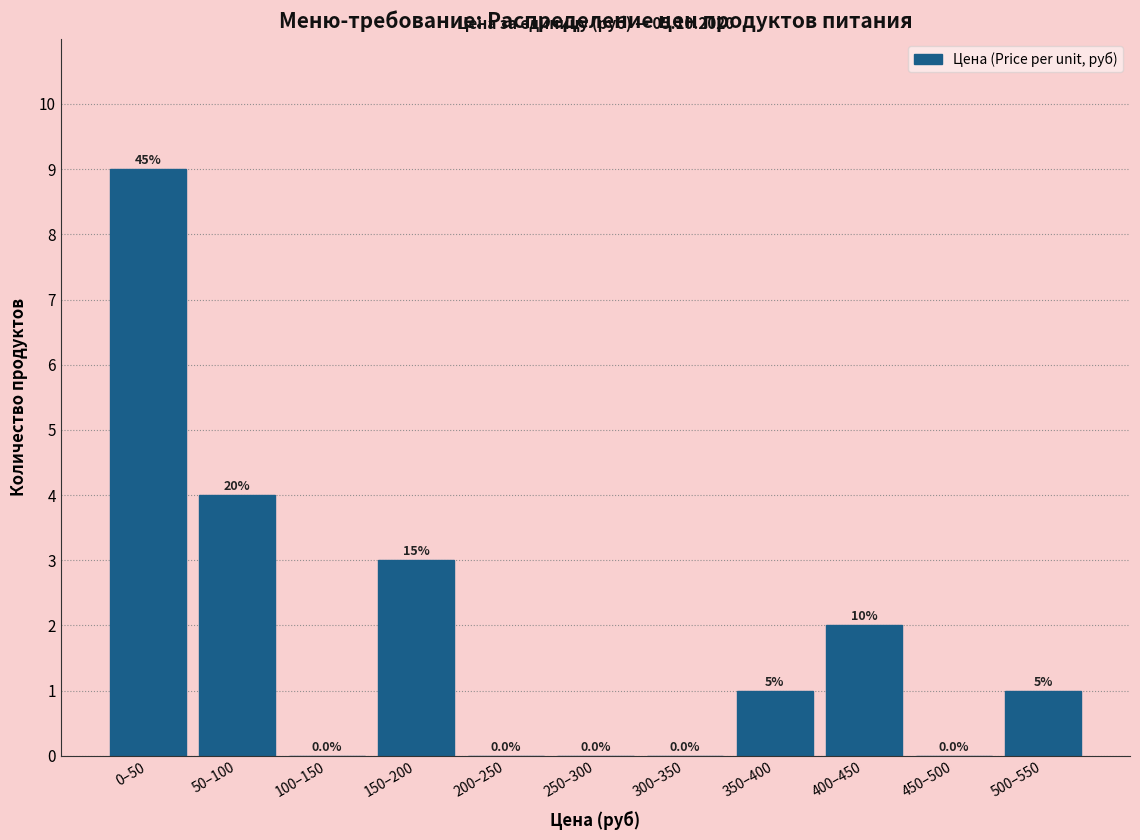

Are the bars horizontal?

No